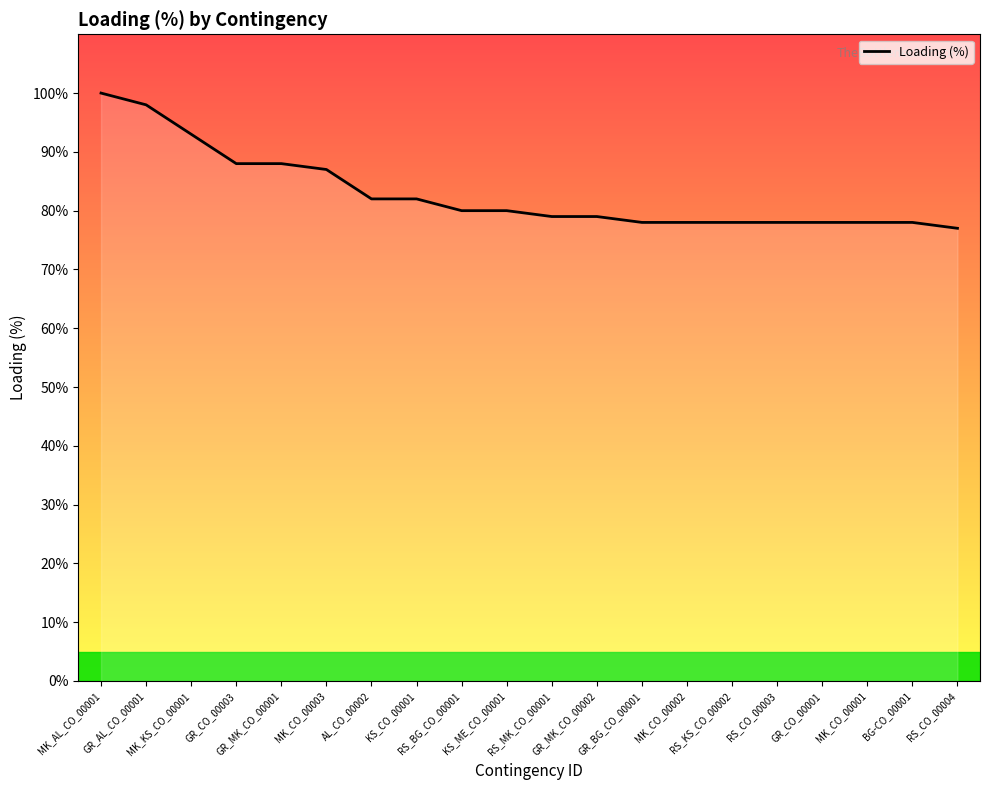

What is the greatest value displayed?

100